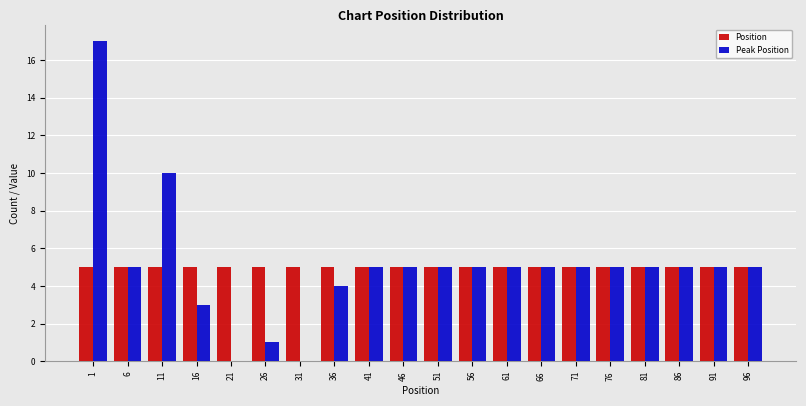

What is the sum of all Peak Position values?

100